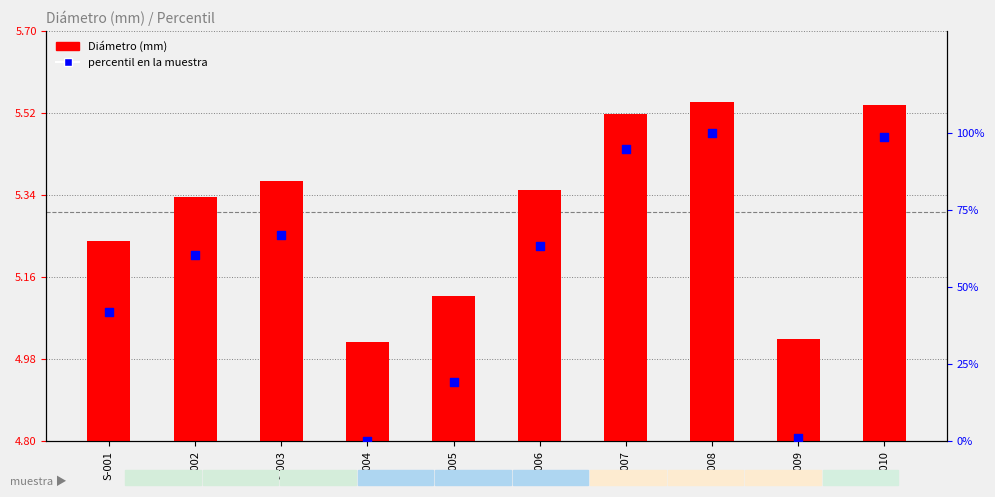

Which series has the largest total across all categories?

percentil en la muestra